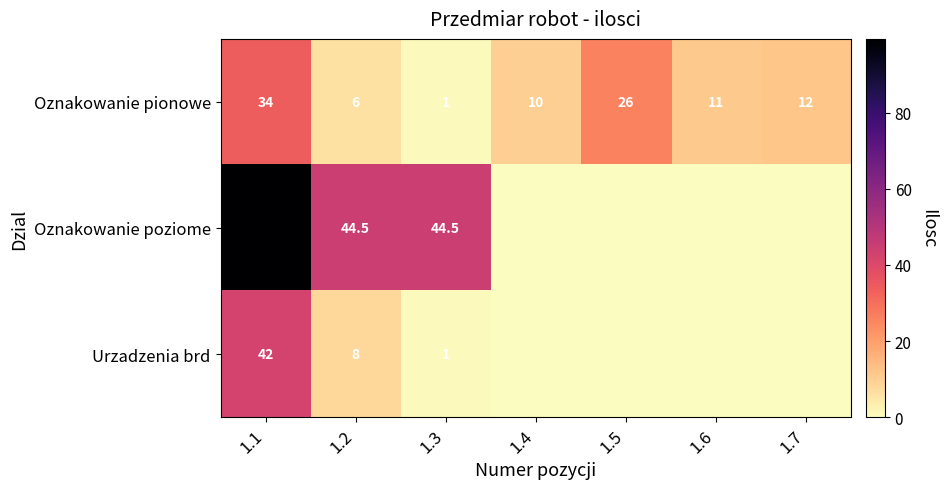

What is the difference between the maximum and minimum values in the Oznakowanie pionowe series?

33.0